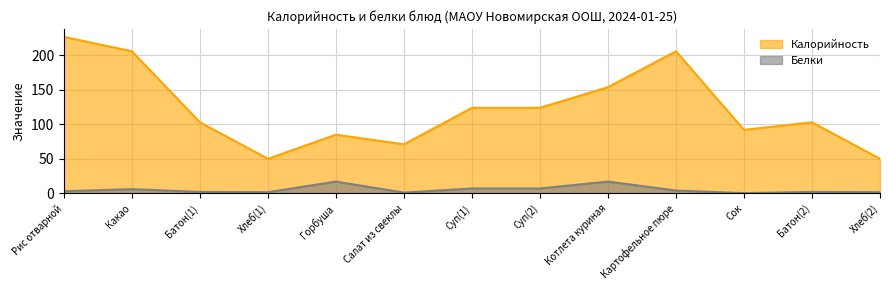

Reading right to left, list all the values displayed in this chart.

Калорийность: 50.0	103.0	92.0	206.0	154.0	124.0	124.0	71.0	85.0	50.0	103.0	206.0	227.0
Белки: 1.6	2.0	0.2	4.0	17.0	7.0	7.0	1.0	17.0	1.6	2.0	6.0	3.0